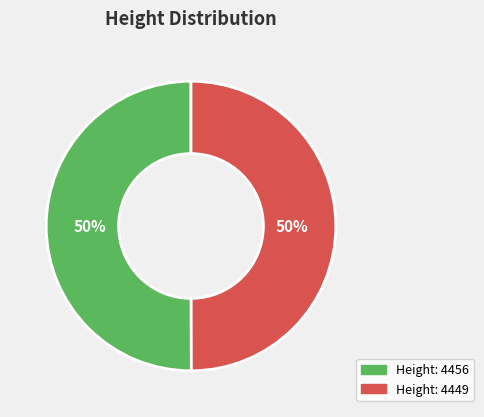

Approximately how many times larger is the value at Height: 4456 compared to Height: 4449?

1.0